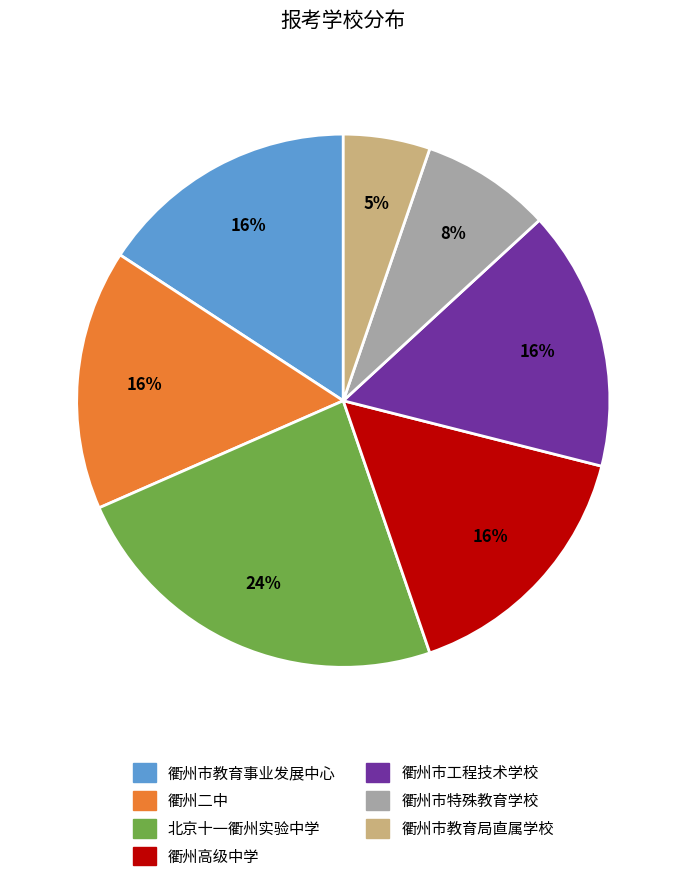

The 衢州高级中学 slice represents 5% of the pie. True or false?

False